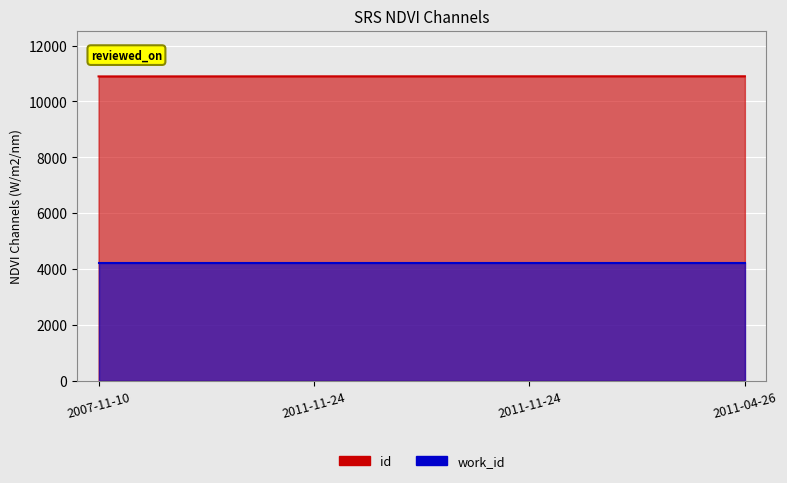

Reading left to right, what are all the values shown in this chart?

2007-11-10=10896	2011-11-24=10899	2011-11-24=10900	2011-04-26=10901